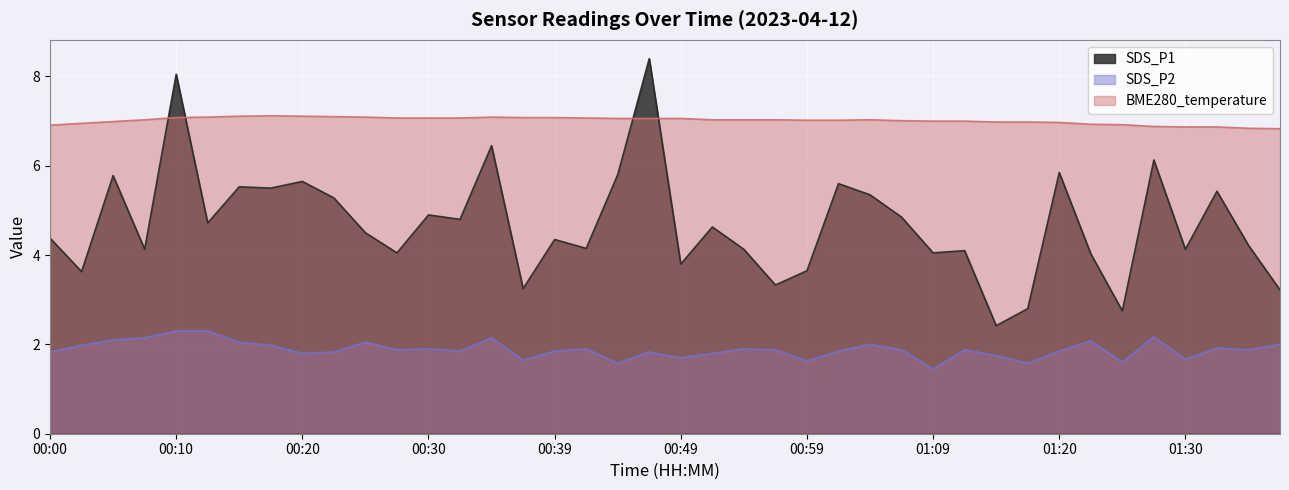

The value of BME280_temperature at 01:01 is 1.6. True or false?

False